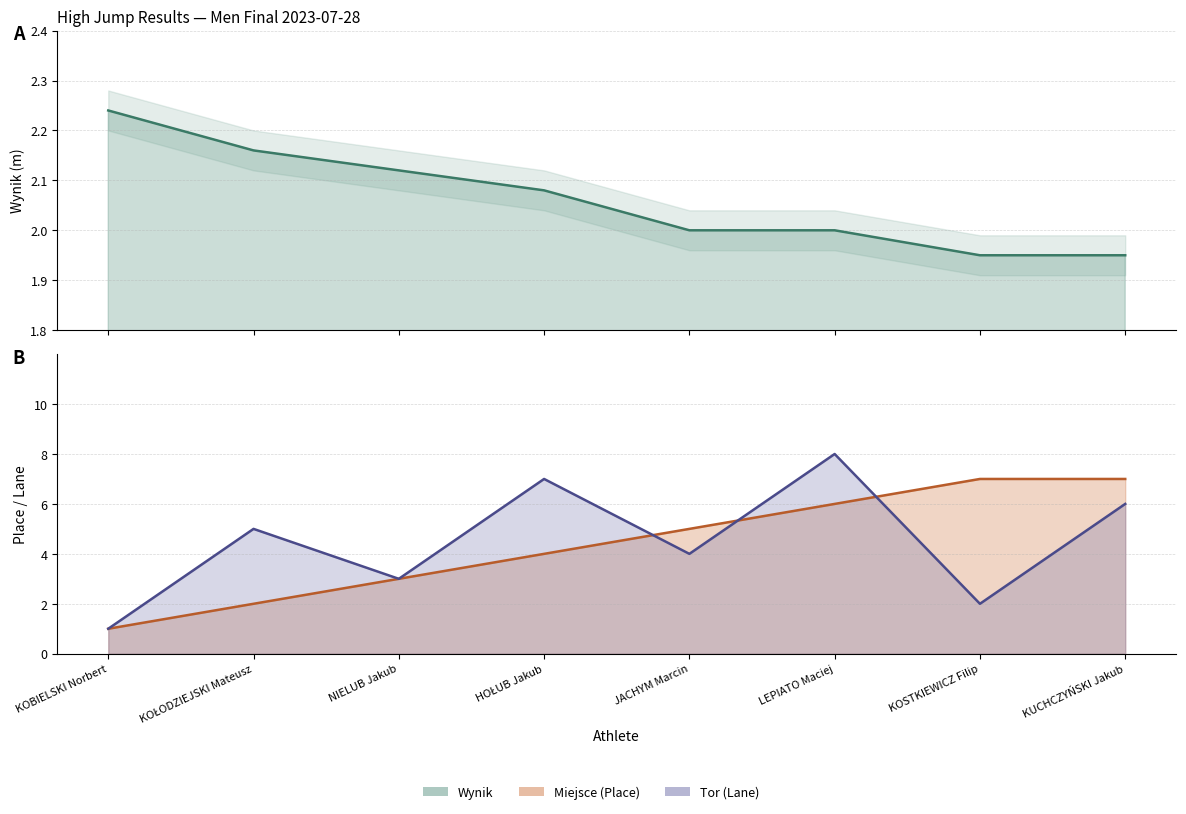

How many Wynik values are between 2 and 3?

6